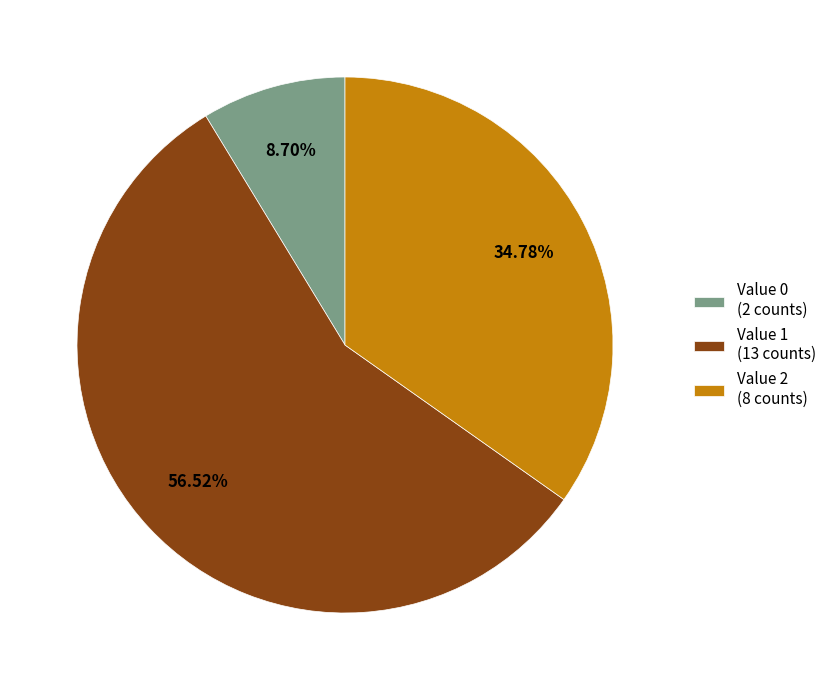

Count the number of slices in the pie.

3